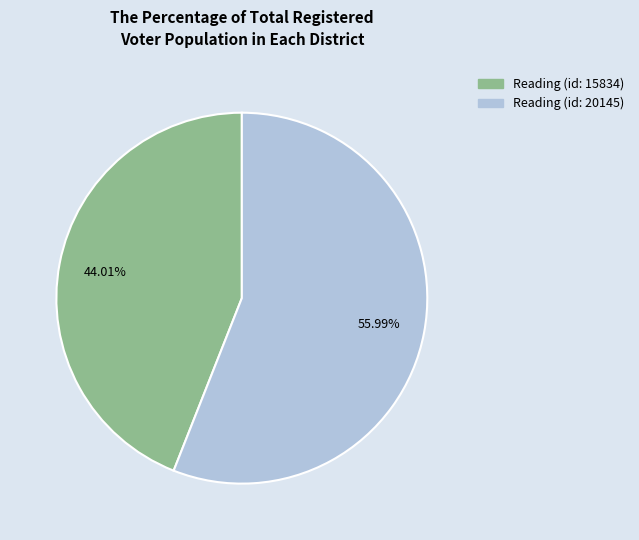

Is it true that Reading (id: 20145) is 56% of the pie?

True